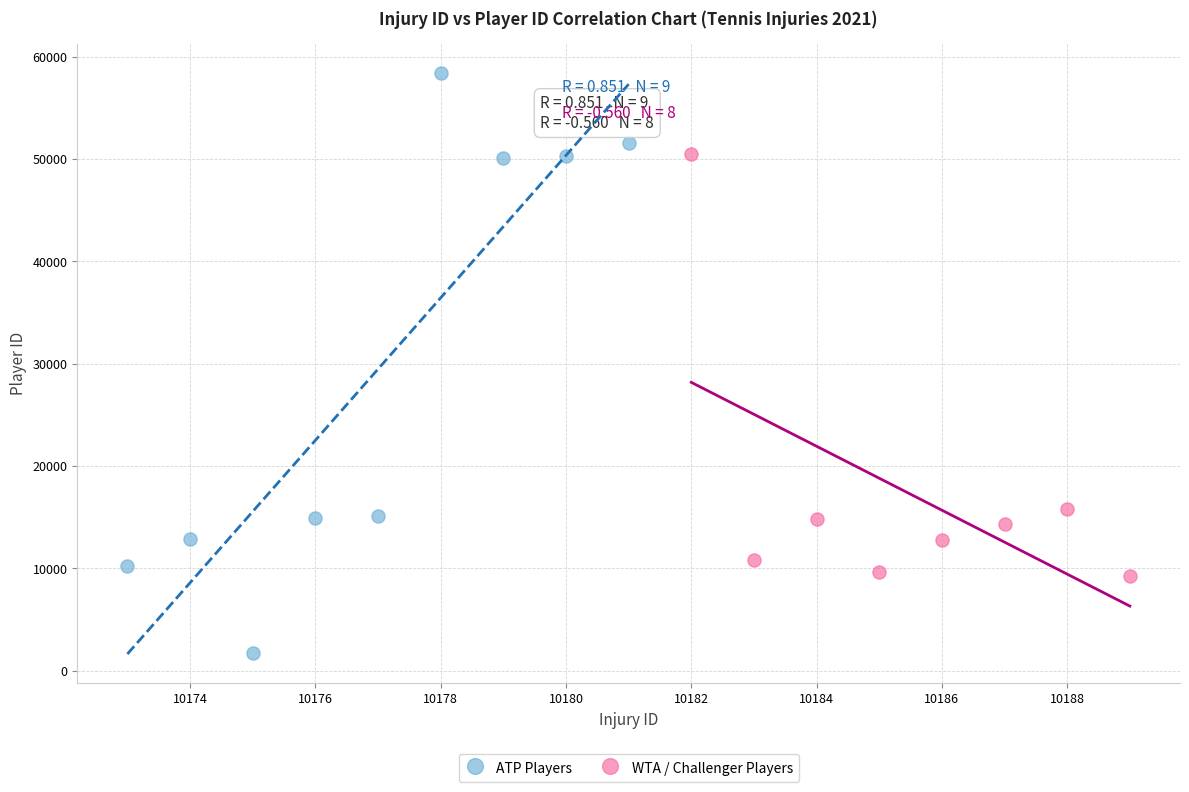

Which series has the widest spread of Y values?

ATP Players